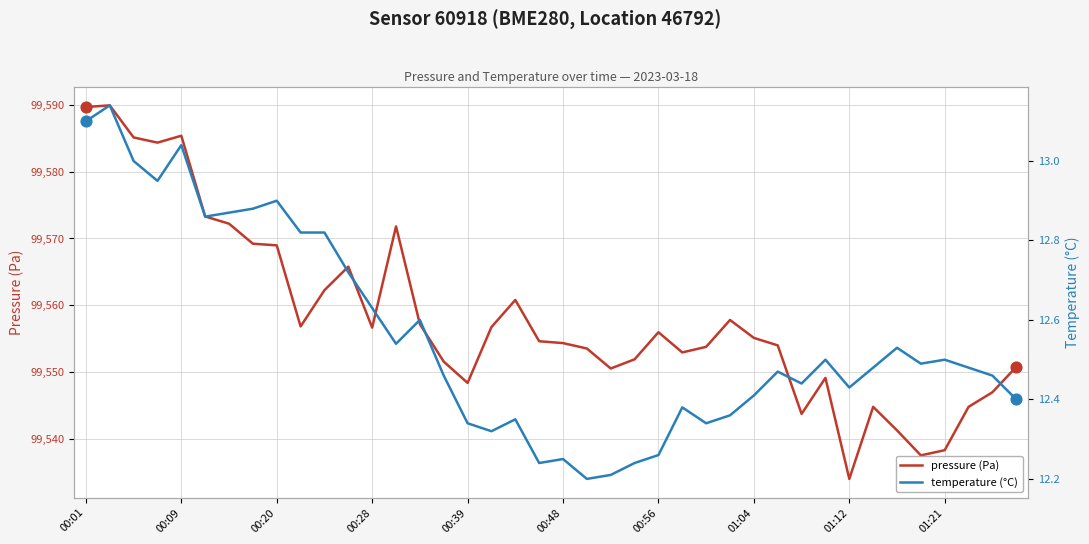

Which series has the largest total across all categories?

pressure (Pa)